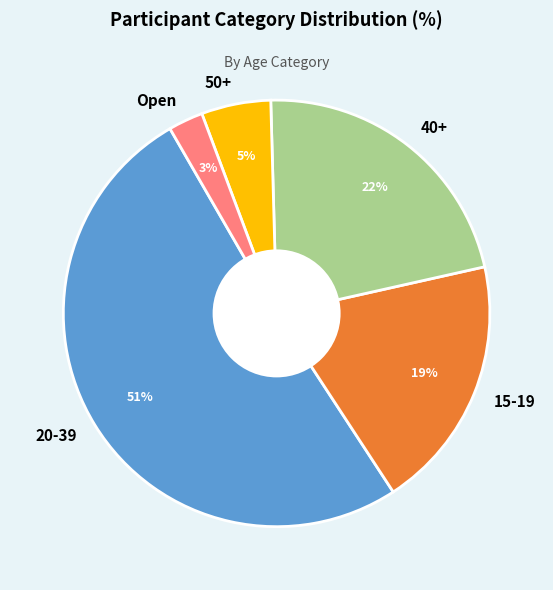

Which slice is the smallest?

Open